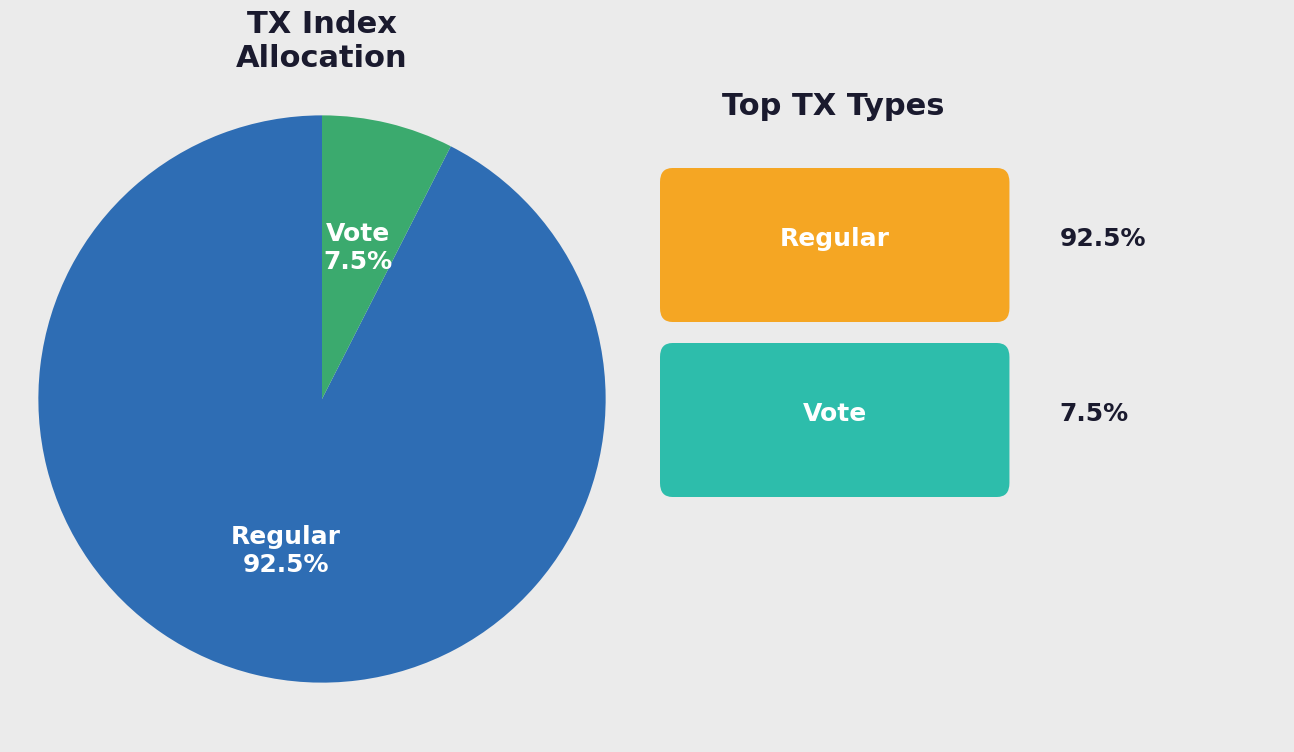

Combined, do Regular and Vote account for over 50%?

Yes